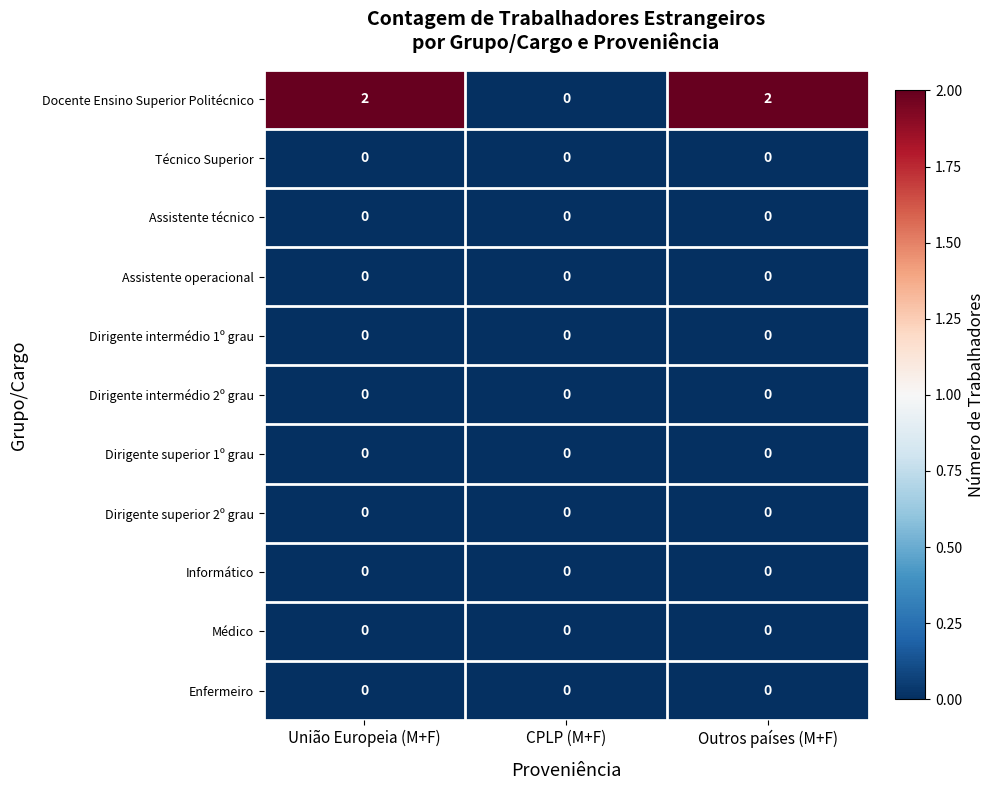

Which series has the largest total across all categories?

Docente Ensino Superior Politécnico